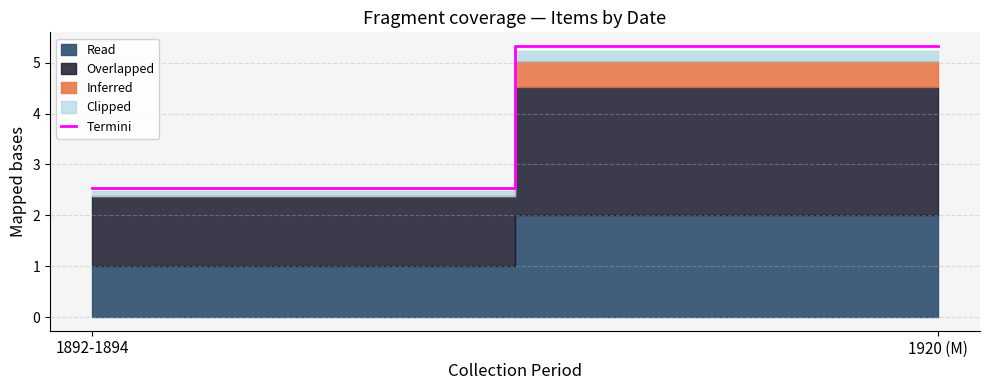

What is the label of the 1st point from the left?

1892-1894